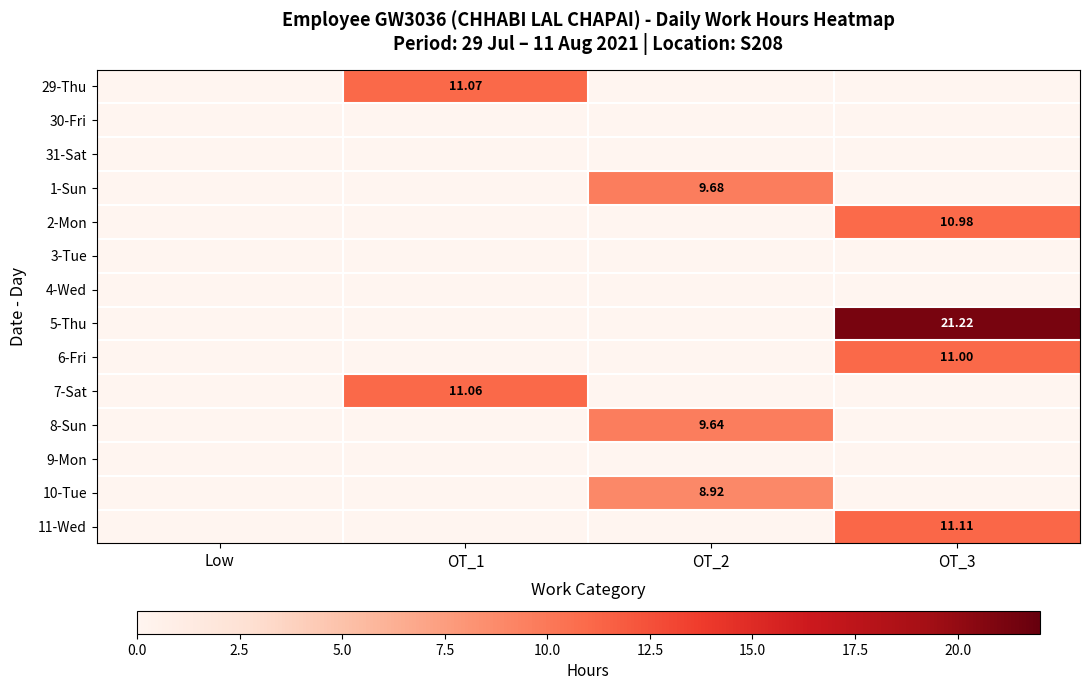

What is the total value across all series at OT_3?

54.3